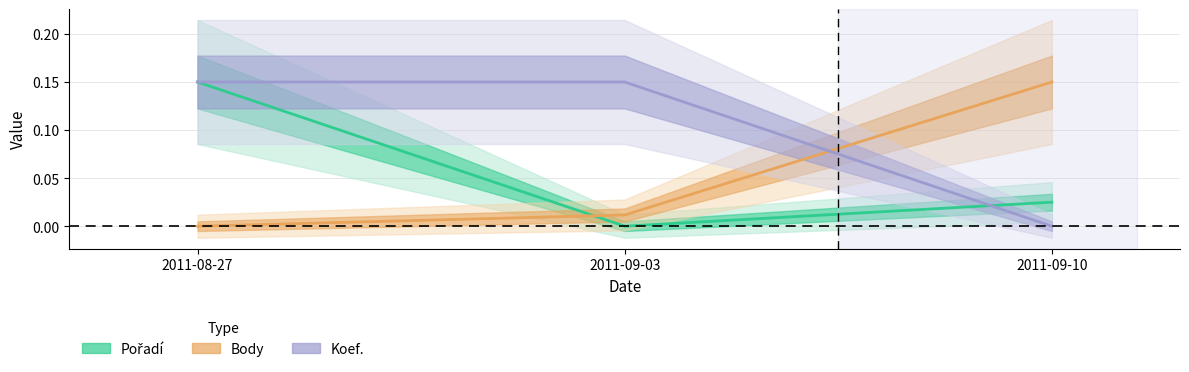

Rank the series by their maximum value, from highest to lowest.

Pořadí, Body, Koef.